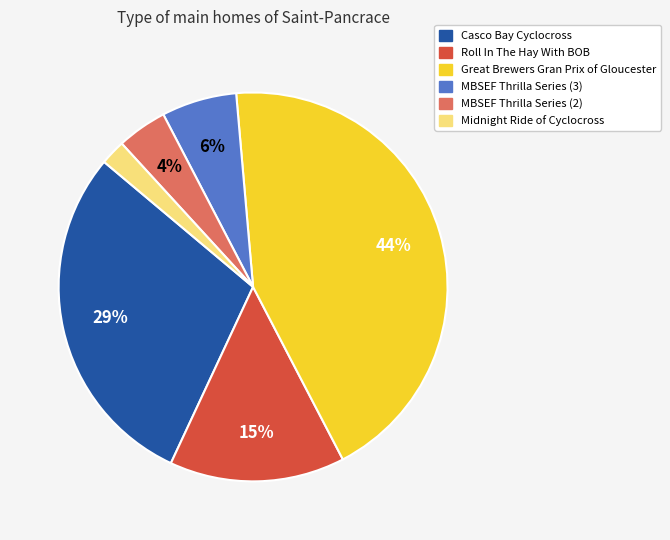

To the nearest percent, what is the difference between the largest and smallest slice percentages?

42%